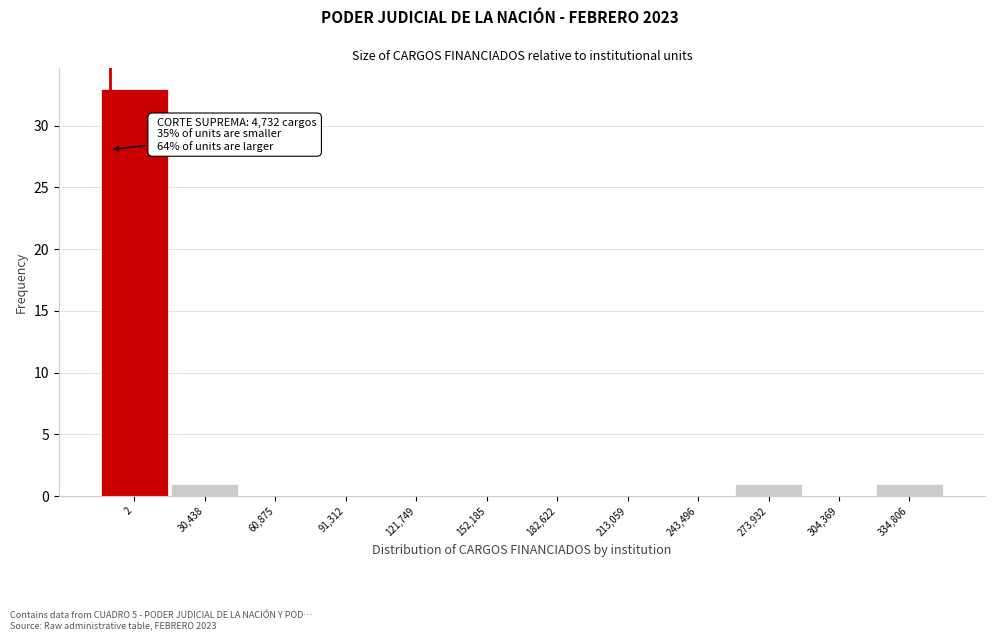

Reading right to left, extract all data points from this chart.

334,806=1	304,369=0	273,932=1	243,496=0	213,059=0	182,622=0	152,185=0	121,749=0	91,312=0	60,875=0	30,438=1	2=33